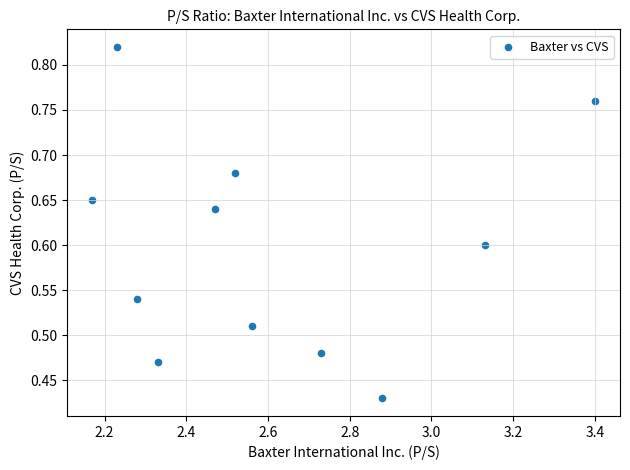

What is the average X value?

2.6